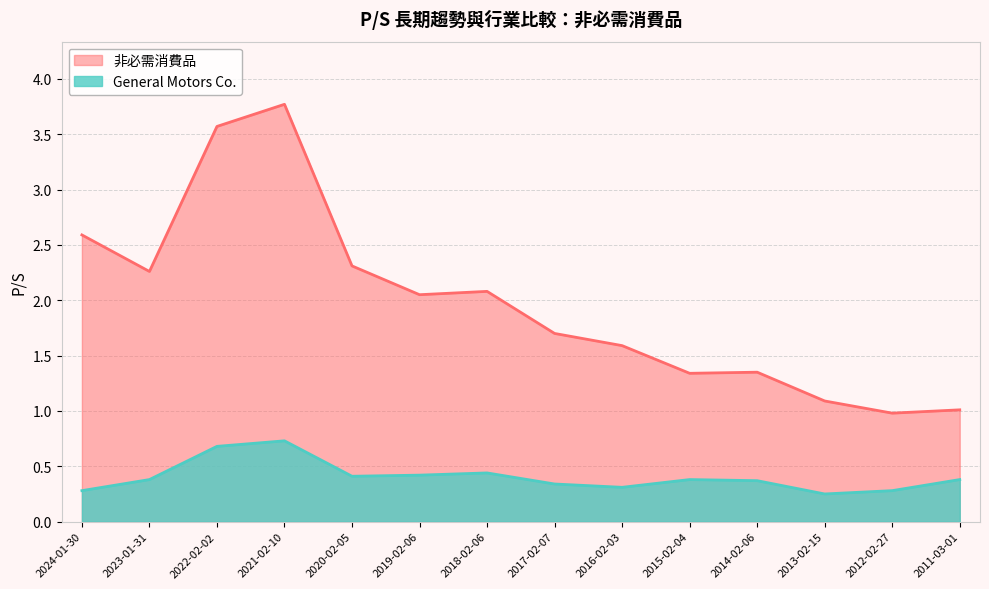

Is the value of 非必需消費品 at 2022-02-02 greater than the value of General Motors Co. at 2012-02-27?

Yes